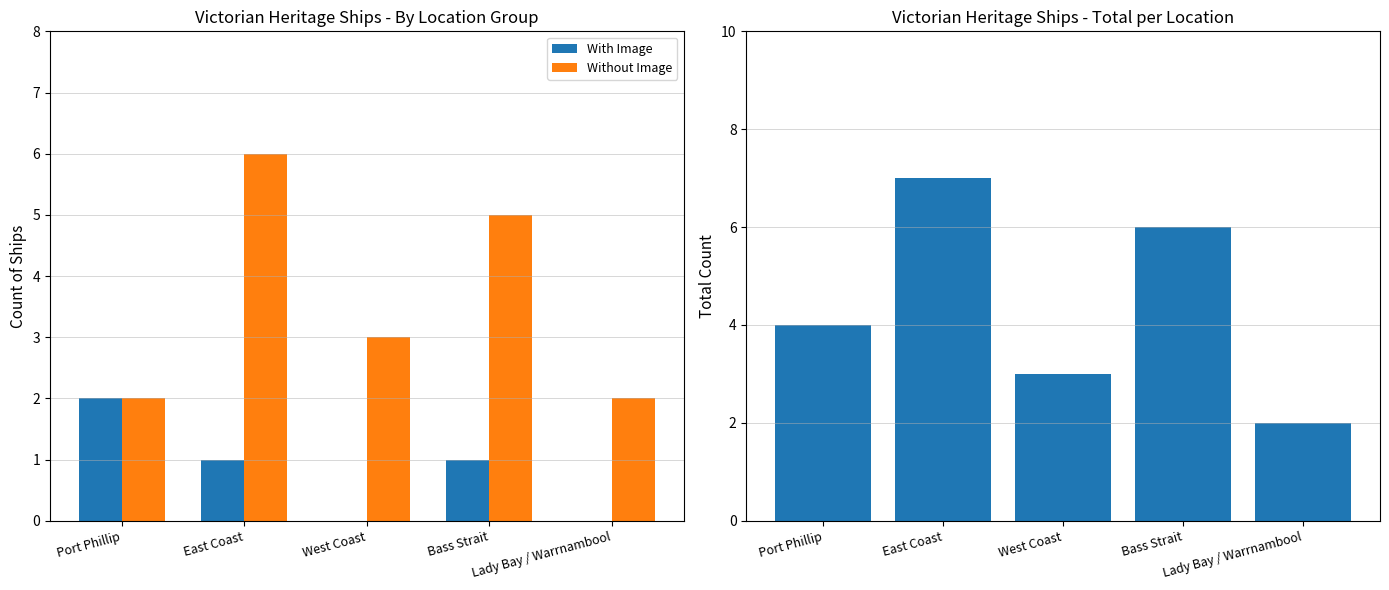

Reading left to right, transcribe all the data shown in this chart.

With Image: Port Phillip=2	East Coast=1	West Coast=0	Bass Strait=1	Lady Bay / Warrnambool=0
Without Image: Port Phillip=2	East Coast=6	West Coast=3	Bass Strait=5	Lady Bay / Warrnambool=2
Total Ships: Port Phillip=4	East Coast=7	West Coast=3	Bass Strait=6	Lady Bay / Warrnambool=2